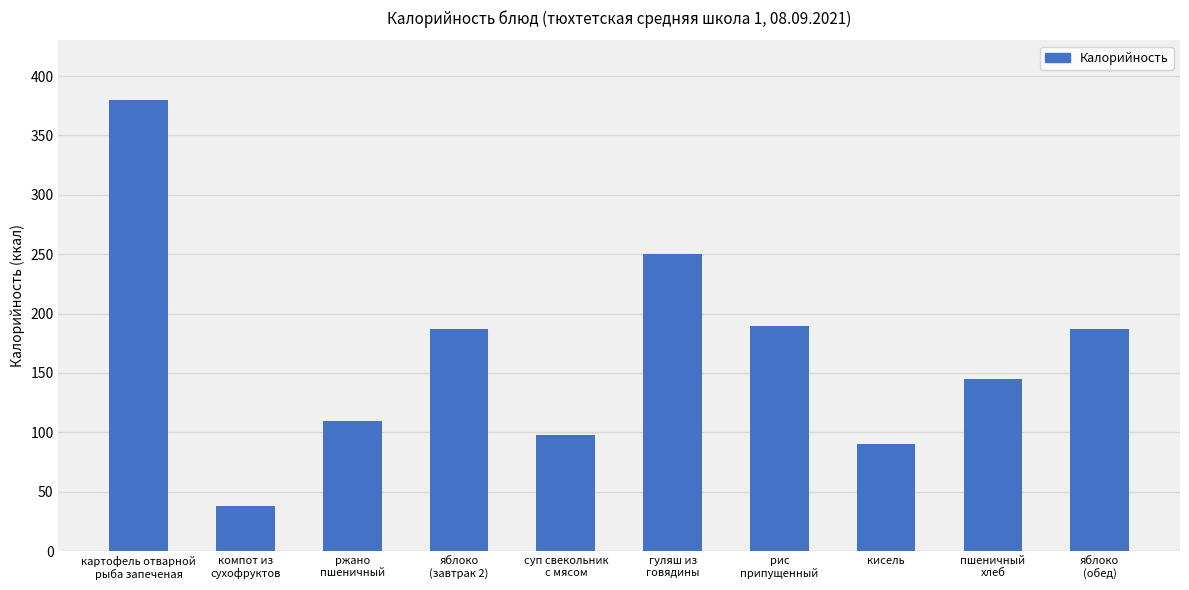

The value at суп свекольник
с мясом is 98.0. True or false?

True